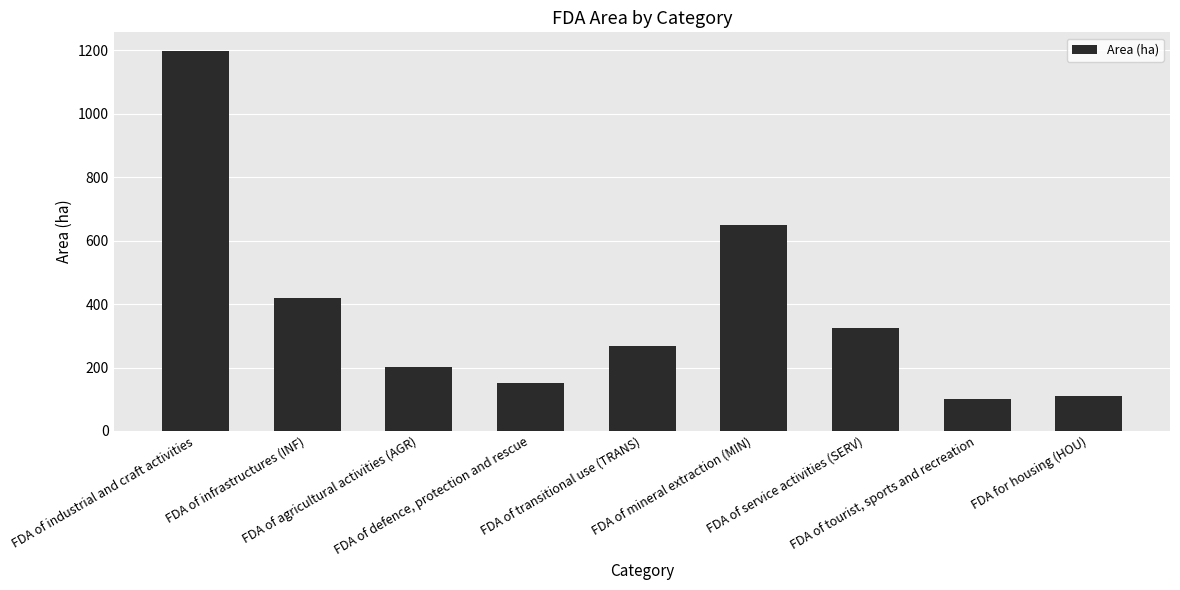

What position from the left is FDA of service activities (SERV)?

7